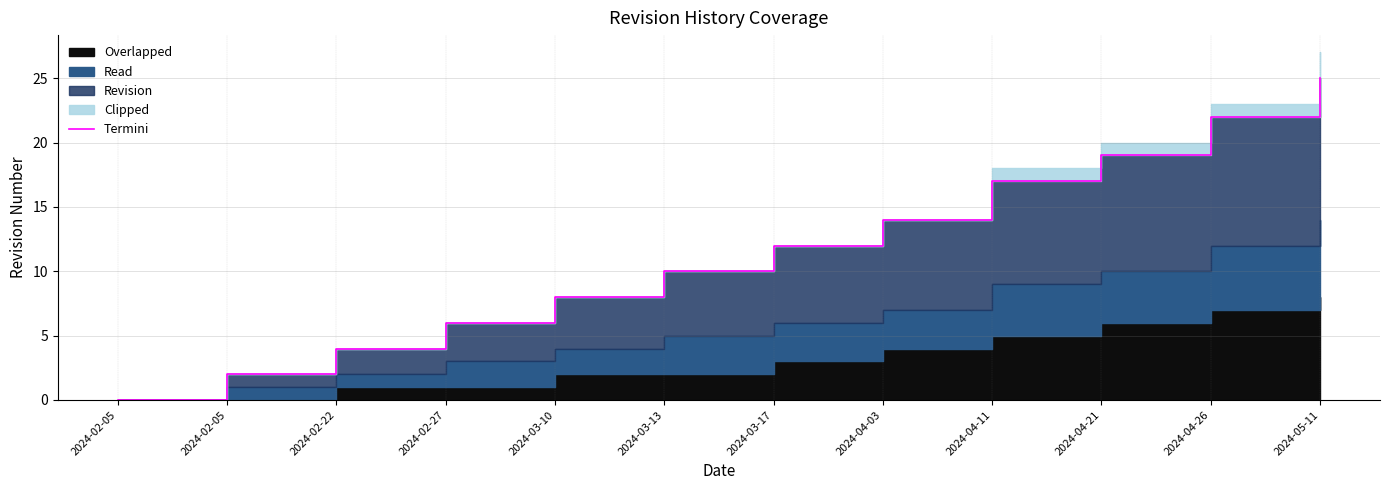

What is the change in value from 2024-02-22 to 2024-02-27?

+2